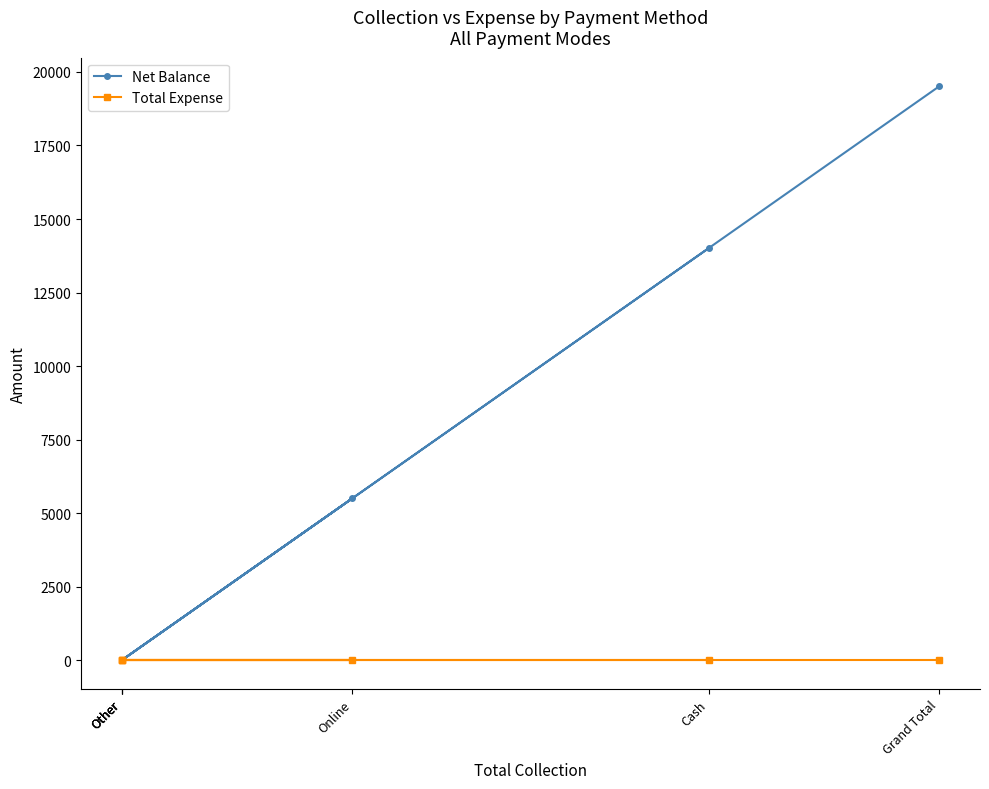

Count the number of categories in the chart.

6